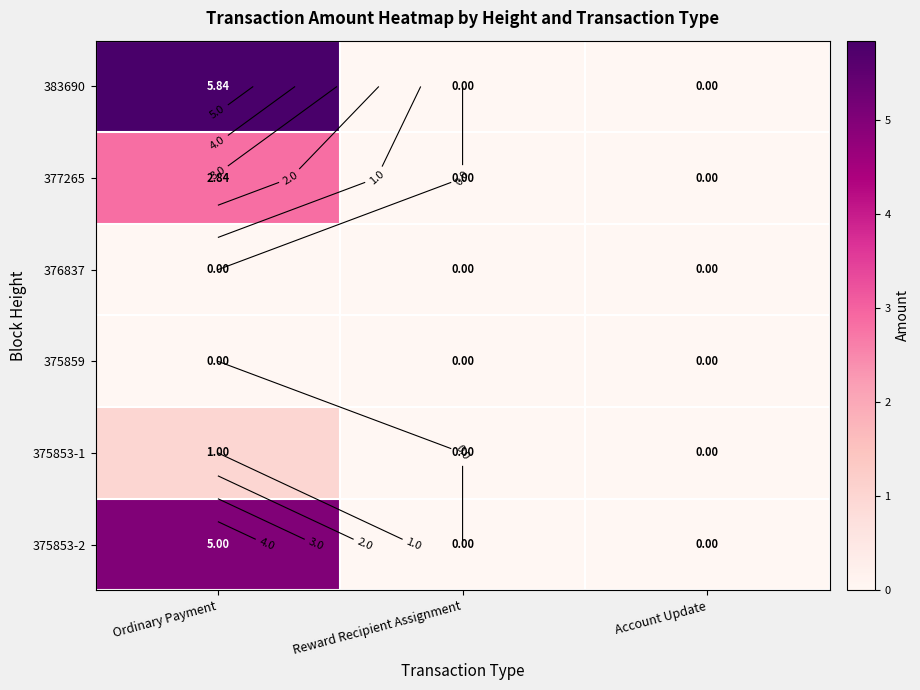

What is the difference between the 377265 values at Reward Recipient Assignment and Ordinary Payment?

2.8